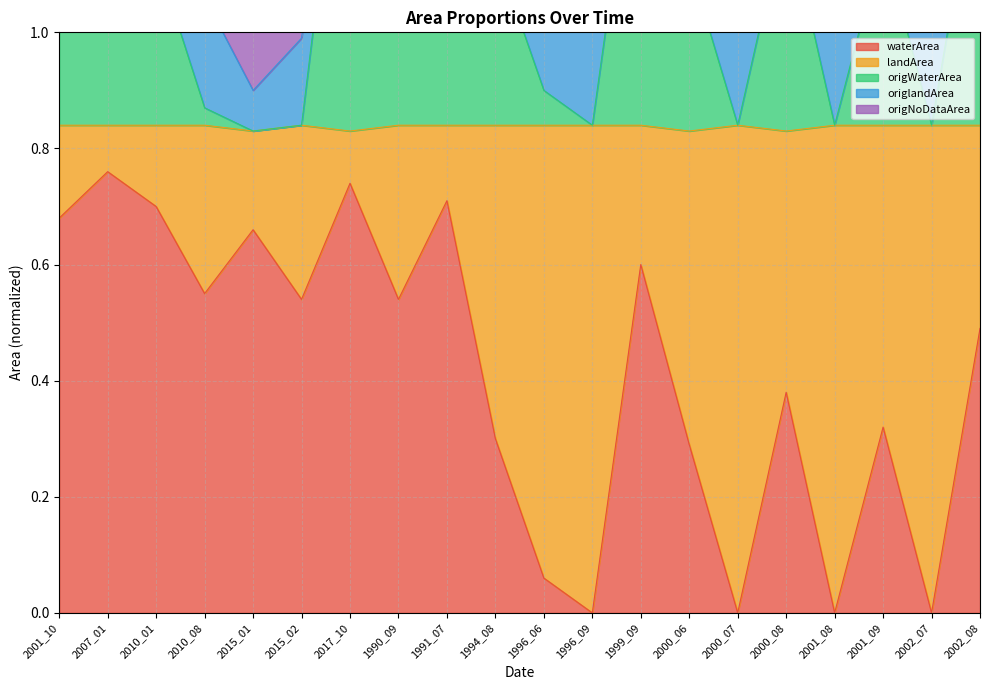

The waterArea series shows 0.9 at 2015_02. True or false?

False